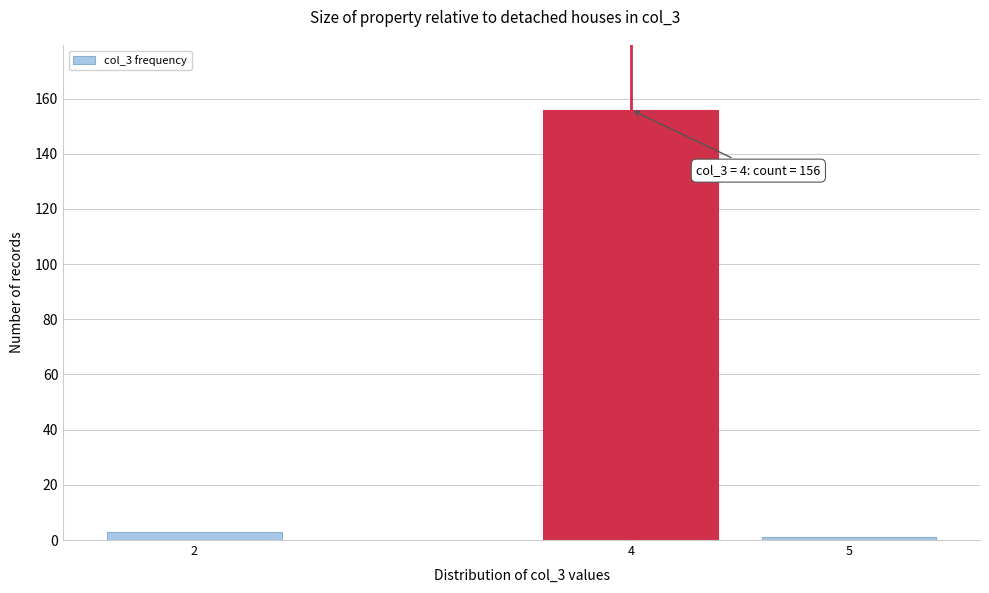

Reading right to left, transcribe all the data shown in this chart.

5=1	4=156	2=3